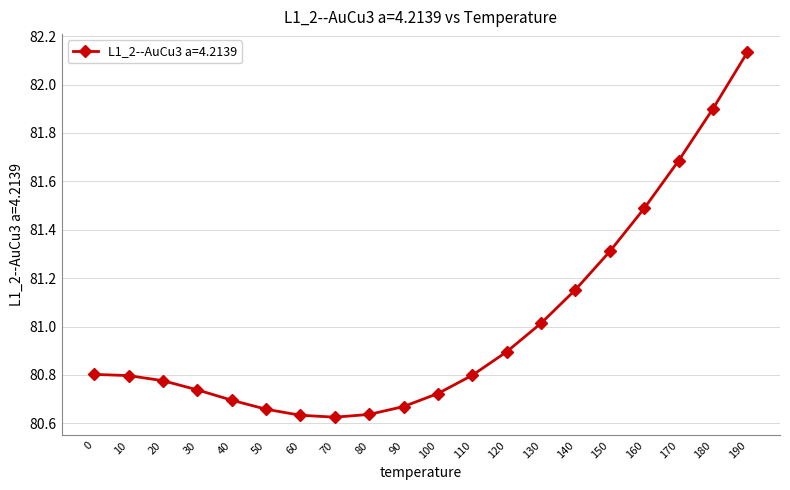

What is the sum of all values?

1620.1